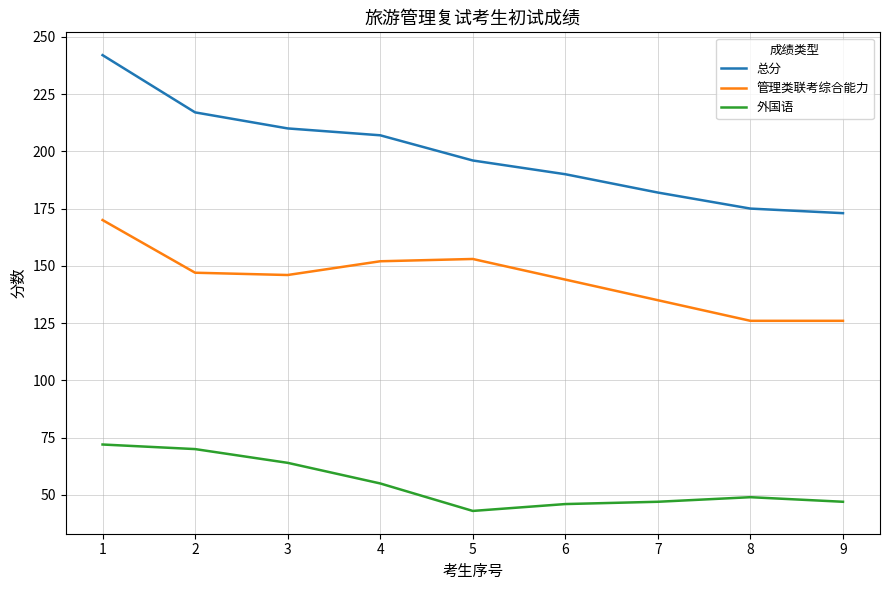

True or false: 外国语 and 管理类联考综合能力 intersect in this chart.

False